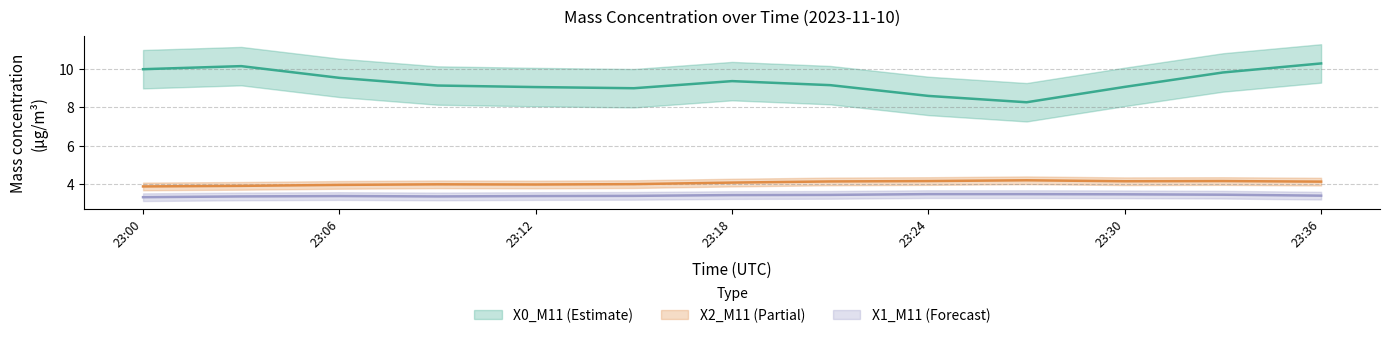

Does the chart have visible grid lines?

Yes